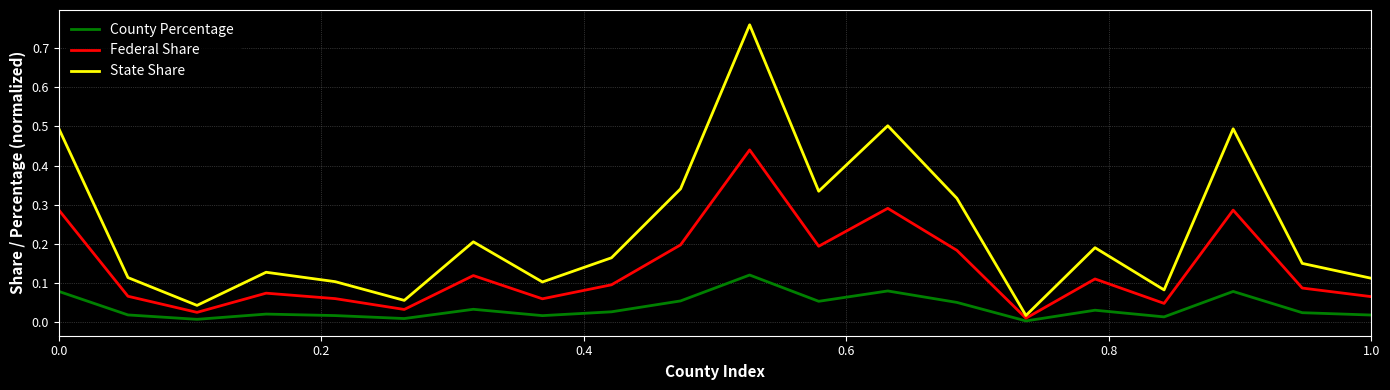

Which series has the widest spread of values?

State Share